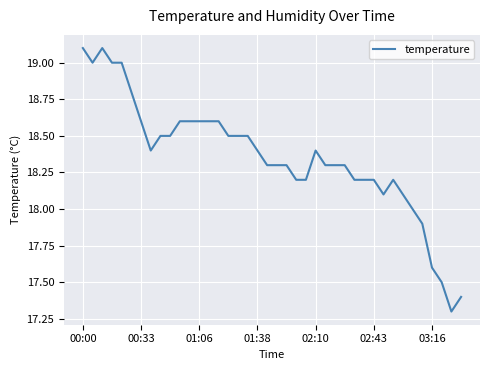

How many lines are shown in the chart?

1